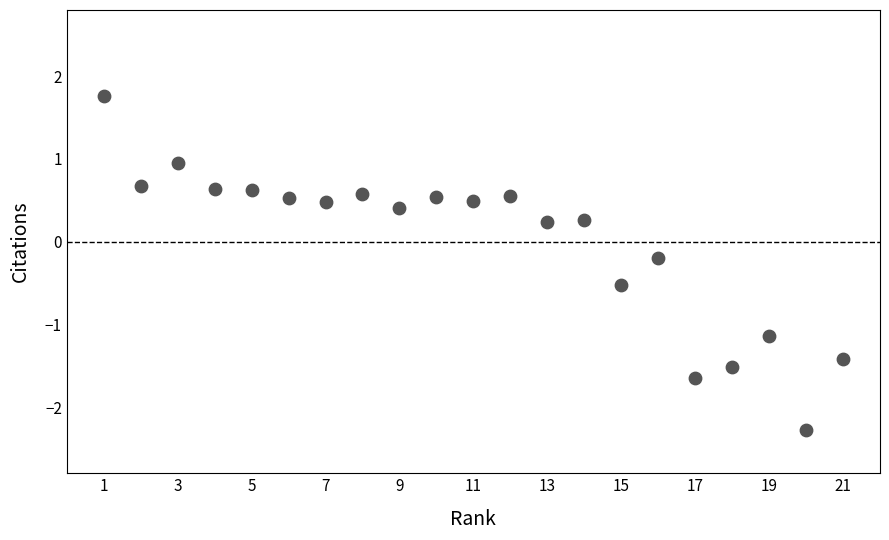

What is the range of Y values (max minus min)?

4.0